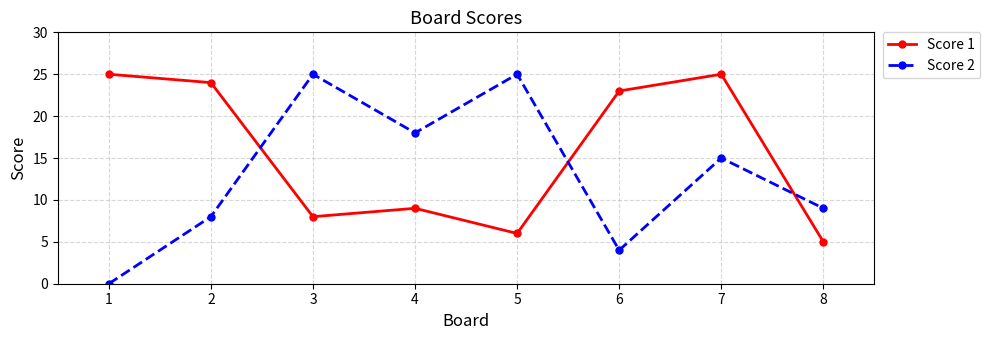

What is the average value of the Score 2 series?

13